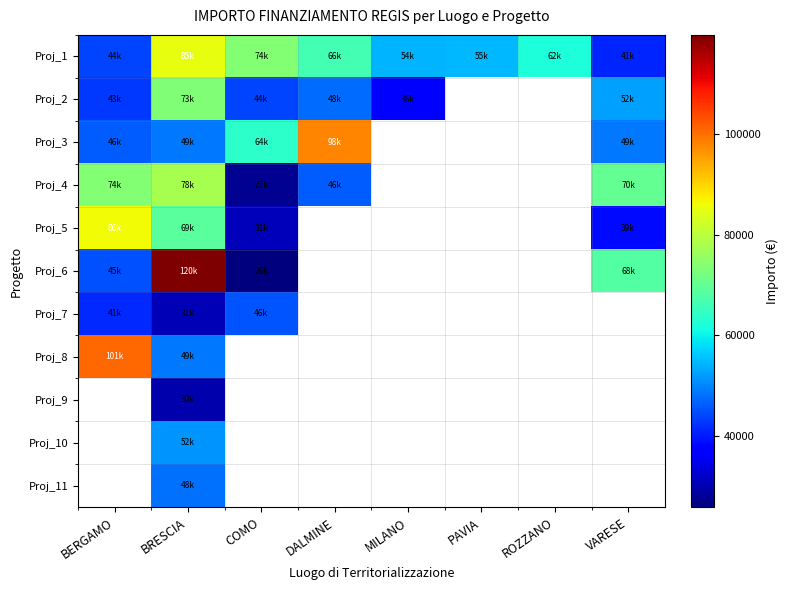

What is the greatest value displayed?

119783.4